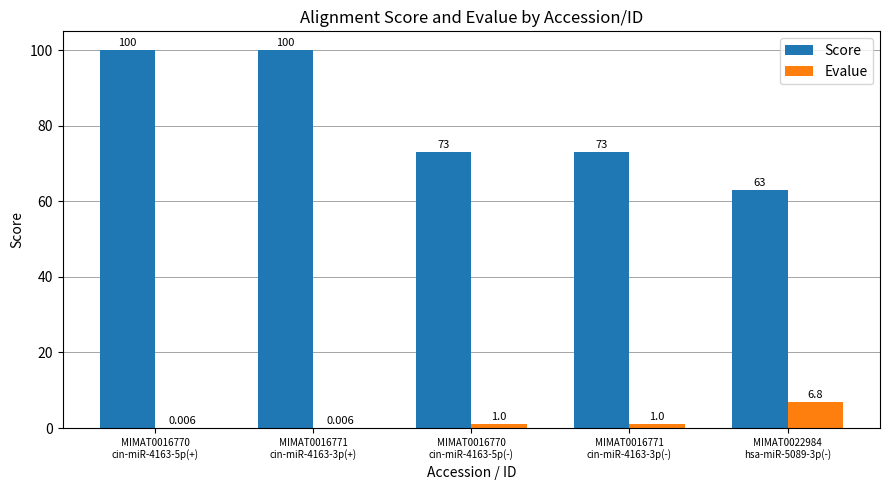

Which category has the highest value in the Evalue series?

MIMAT0022984
hsa-miR-5089-3p(-)